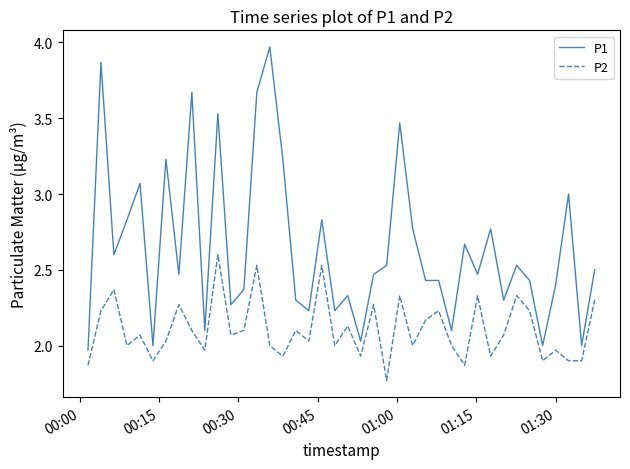

Which series has the largest range (max minus min)?

P1